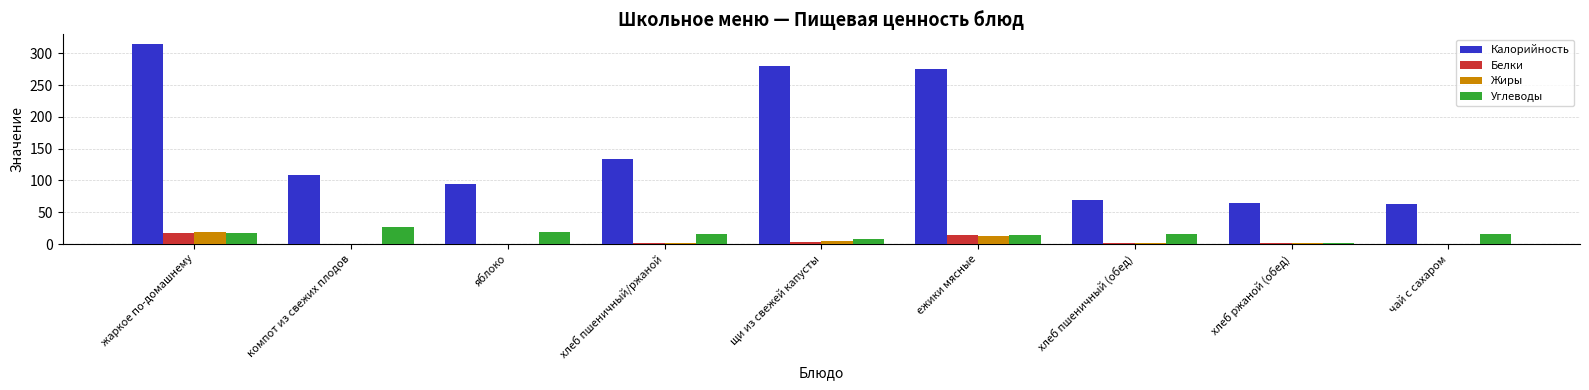

What is the sum of all Калорийность values?

1403.6